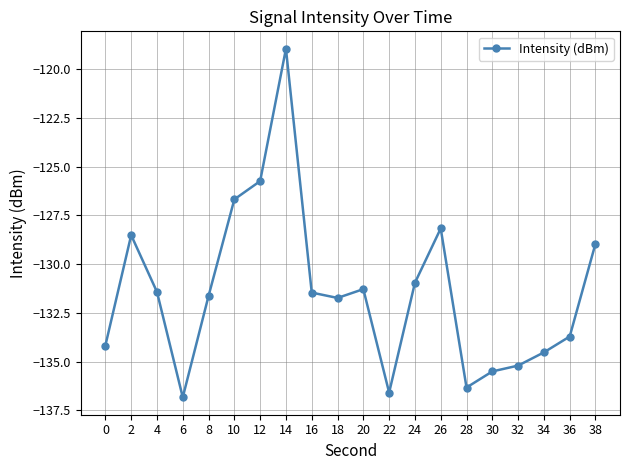

What is the greatest value displayed?

-119.0